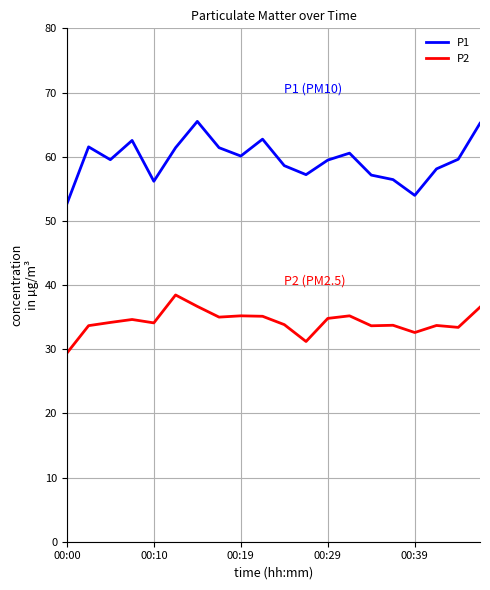

Which series has the largest total across all categories?

P1